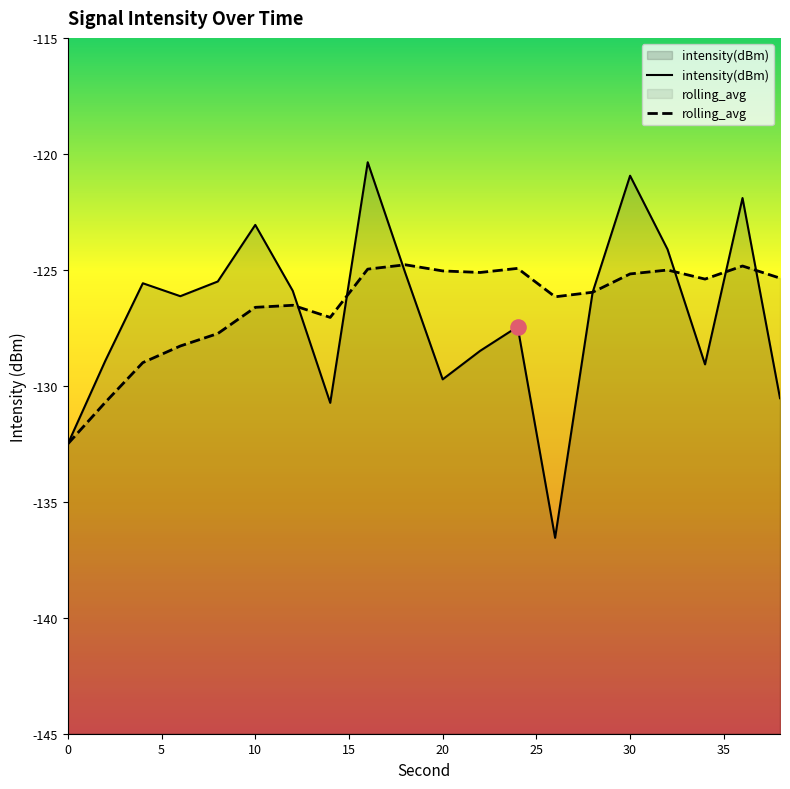

Which series has the largest Y range (max minus min)?

intensity(dBm)